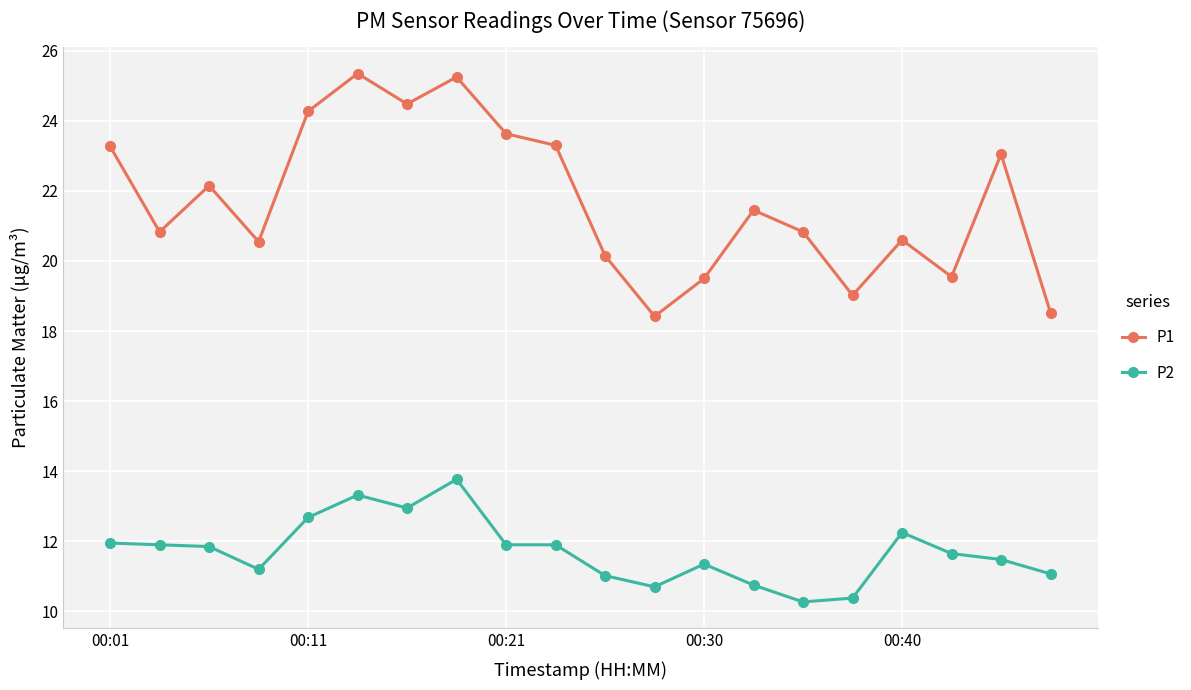

What is the minimum value for P1?

18.4